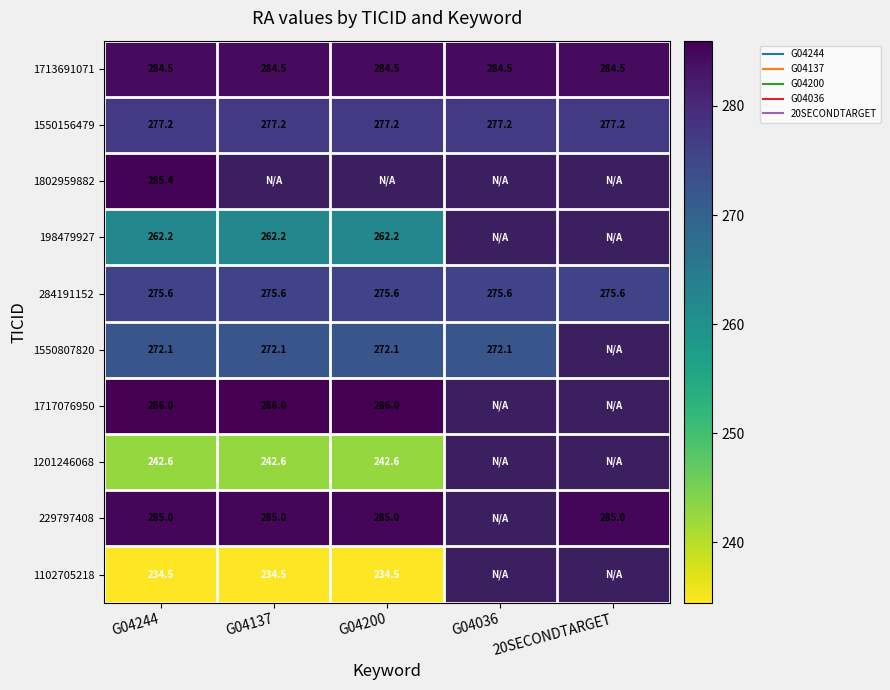

At how many categories does at least one series exceed 285?

4